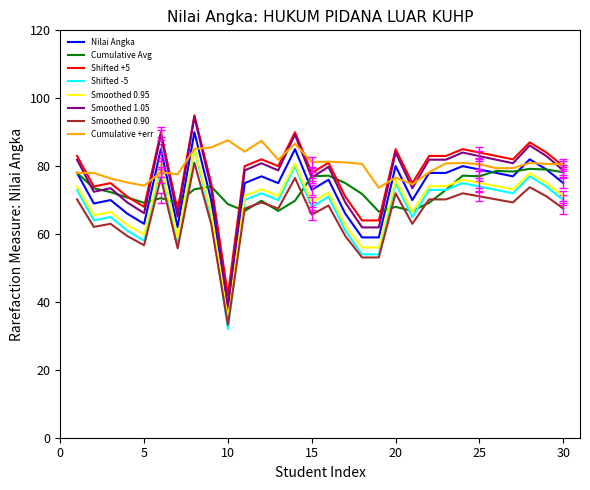

Which series has the widest spread of values?

Smoothed 1.05